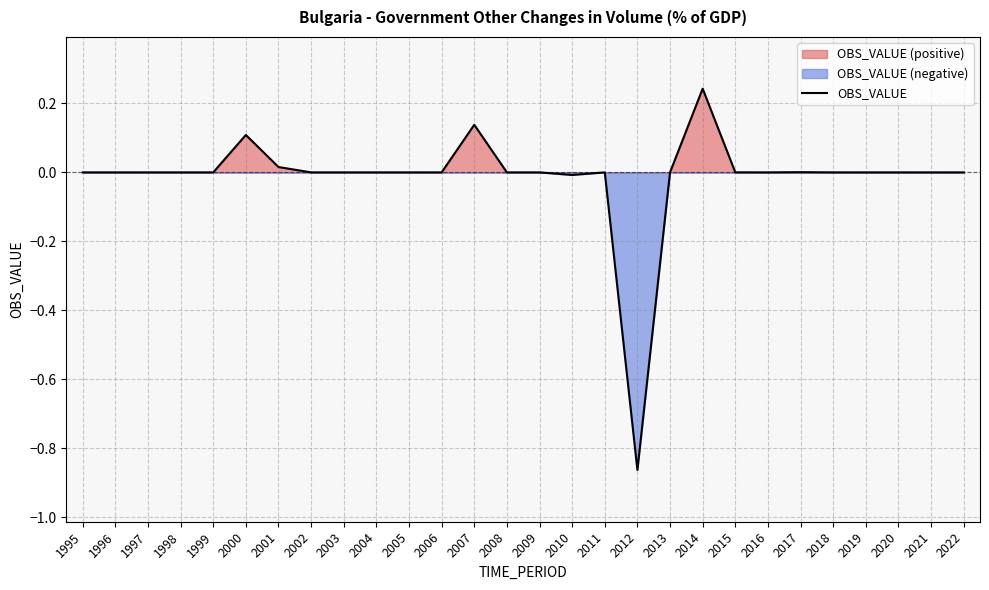

Does the chart display data point markers on the line(s)?

No